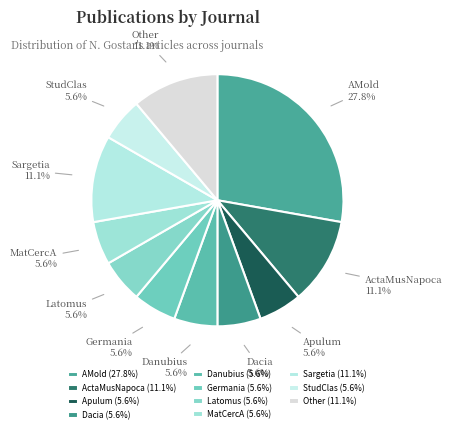

What is the ratio of the value at Sargetia to the value at StudClas?

2.0